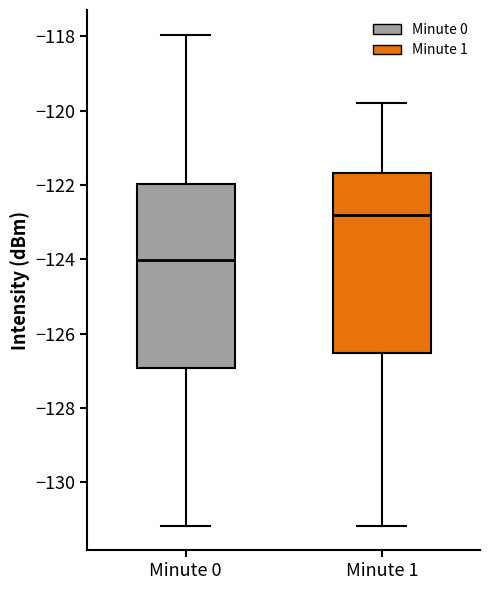

Reading left to right, transcribe this box plot: for each box, give where its median line is, the range the box spans, and where its two whiskers end, as read against the y-axis. The values are not printed on the chart, so give them approximately, as read against the axis.

Minute 0: median -124.0, box -127.0 to -122.0, whiskers -131.2 to -118.0
Minute 1: median -122.8, box -126.6 to -121.6, whiskers -131.2 to -119.8